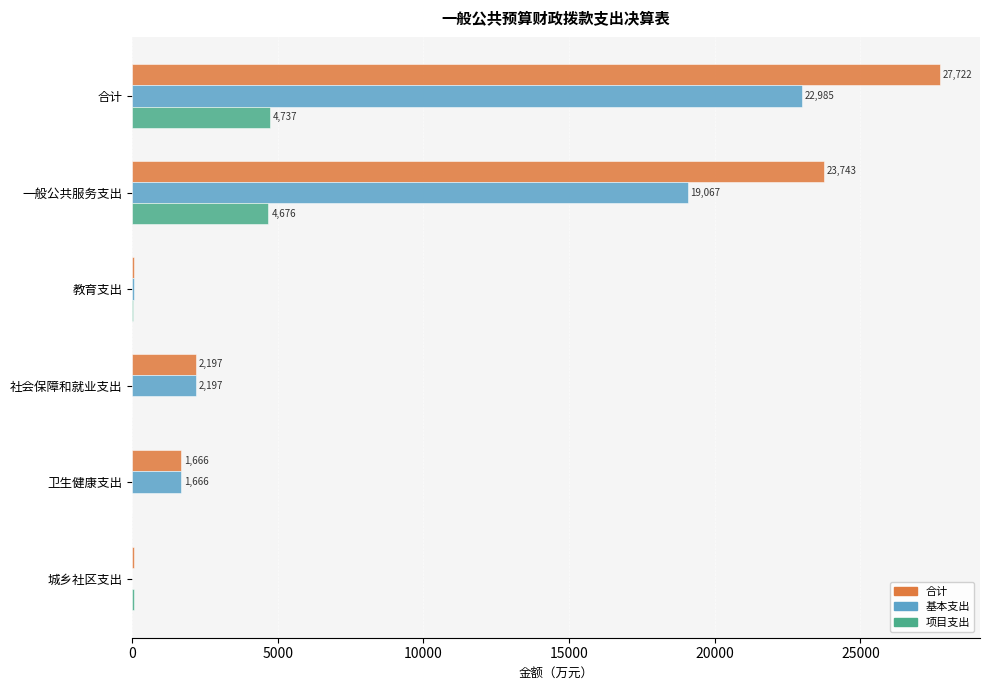

What is the highest value of the 项目支出 series?

4737.1